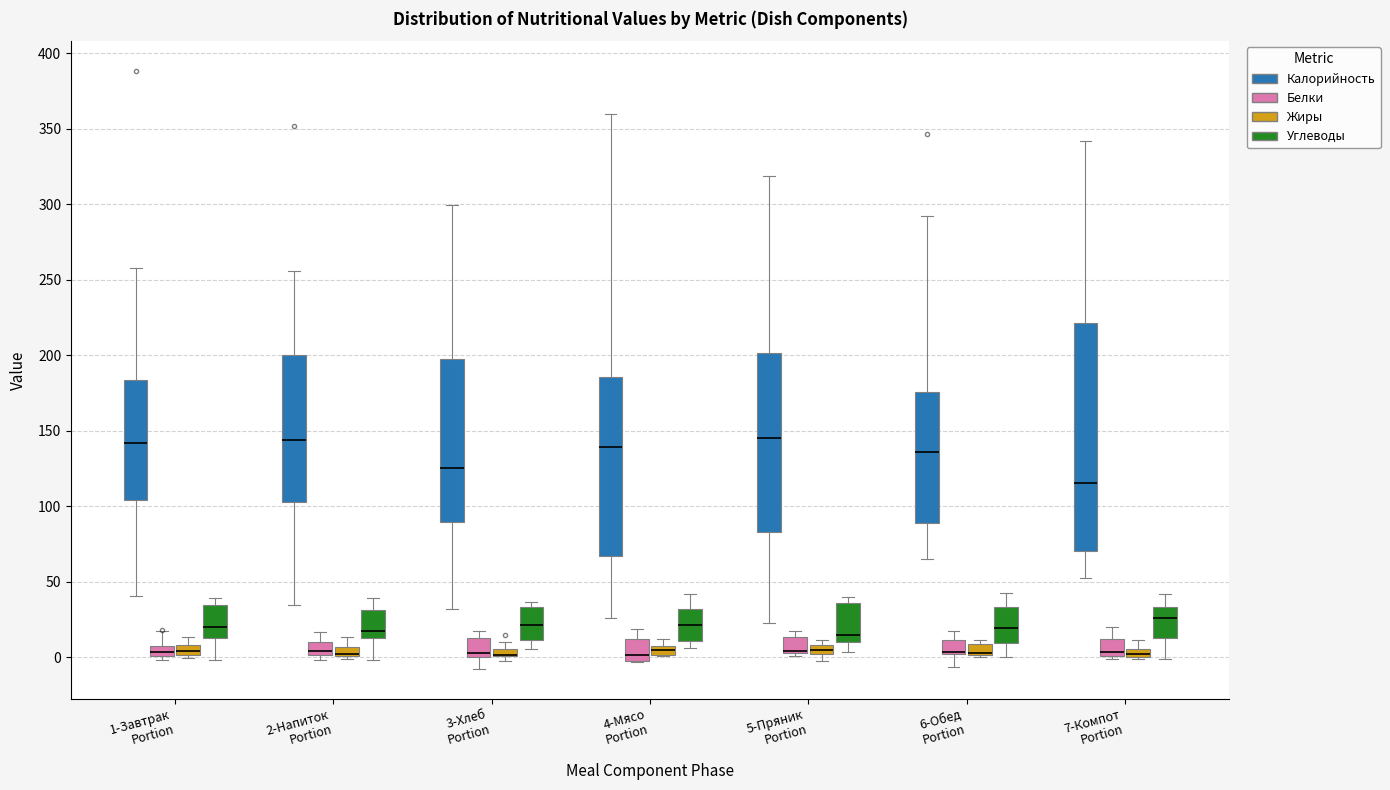

Where does the upper whisker of the box for 6-Обед Portion (Углеводы) end on the y-axis? The values are not printed on the chart, so give them approximately, as read against the axis.

40